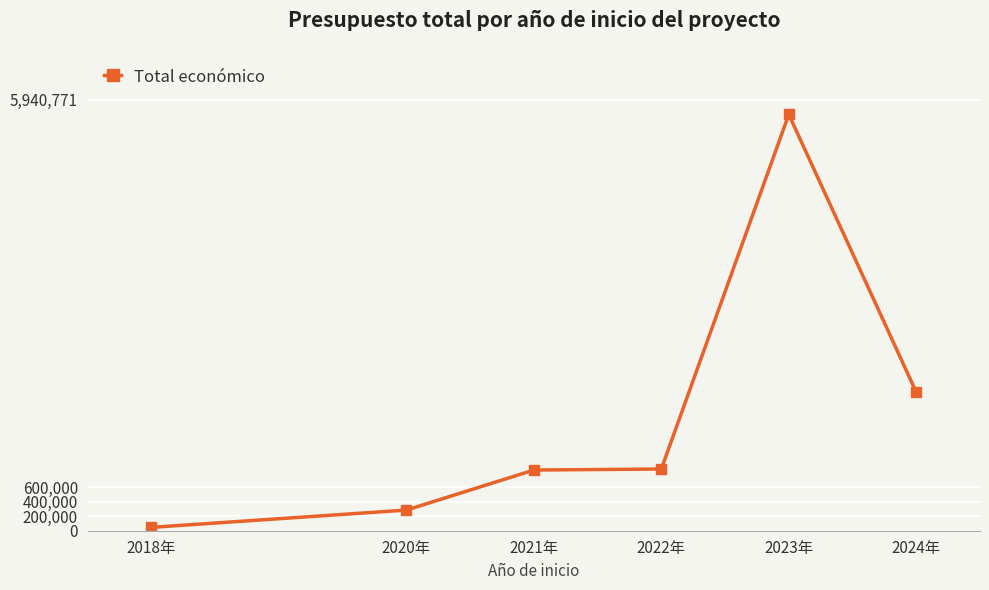

What position from the left is 2020年?

2